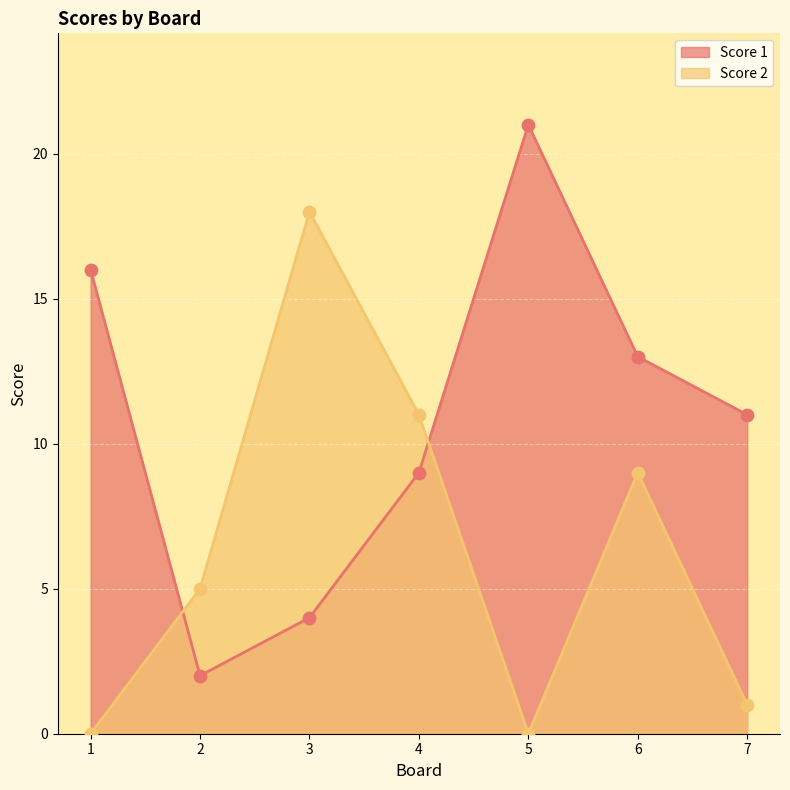

At how many categories does at least one series exceed 2?

7